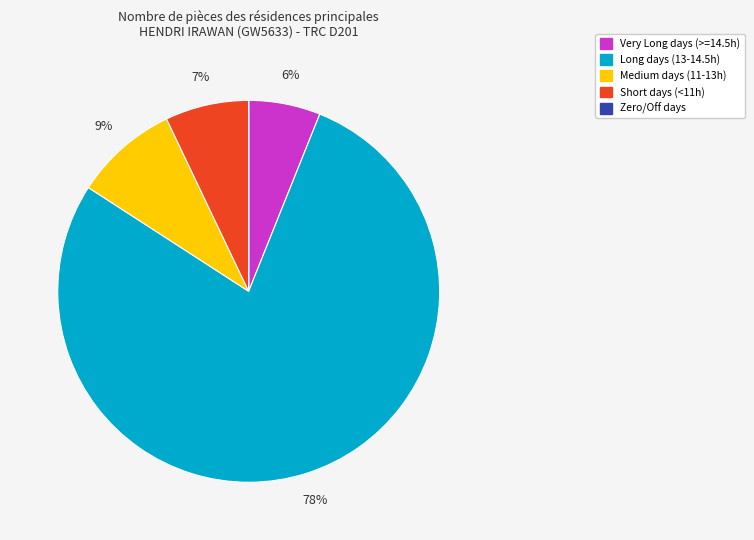

Is there a majority slice in this chart?

Yes